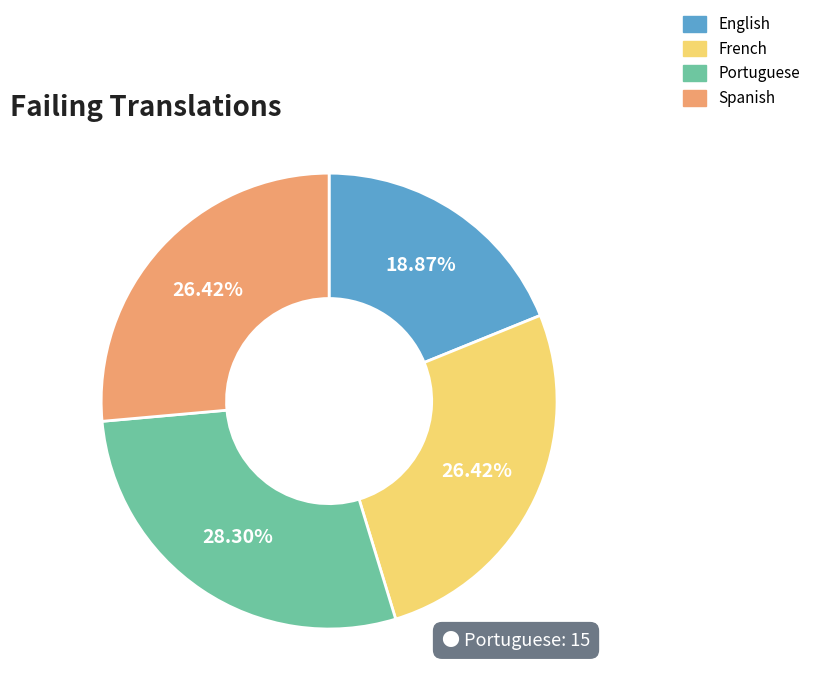

What is the ratio of the value at Portuguese to the value at Spanish?

1.1